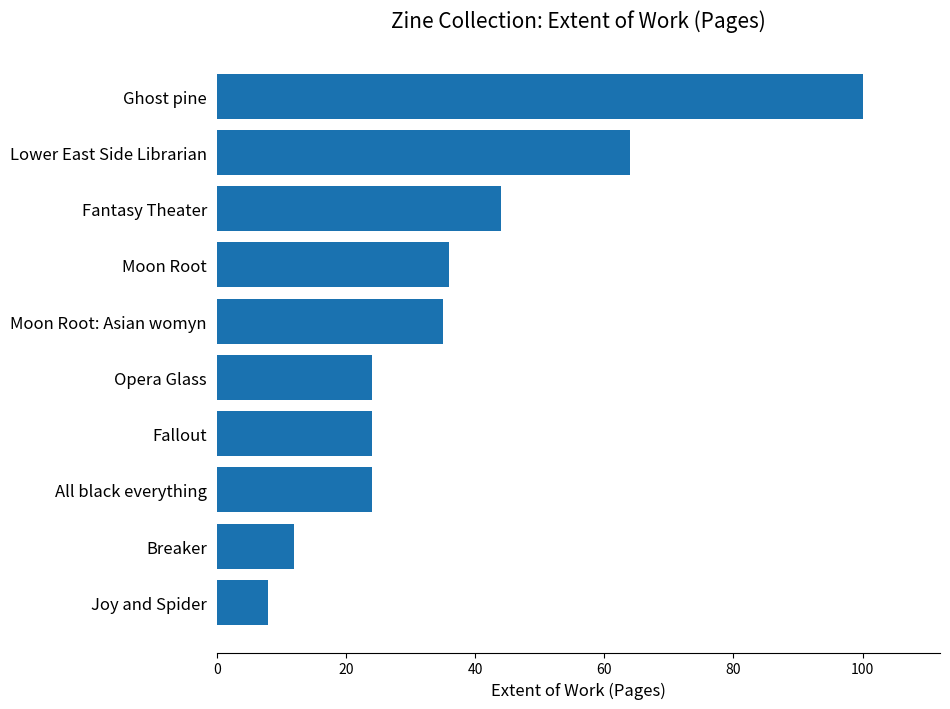

True or false: the data shows 41 at Fallout.

False